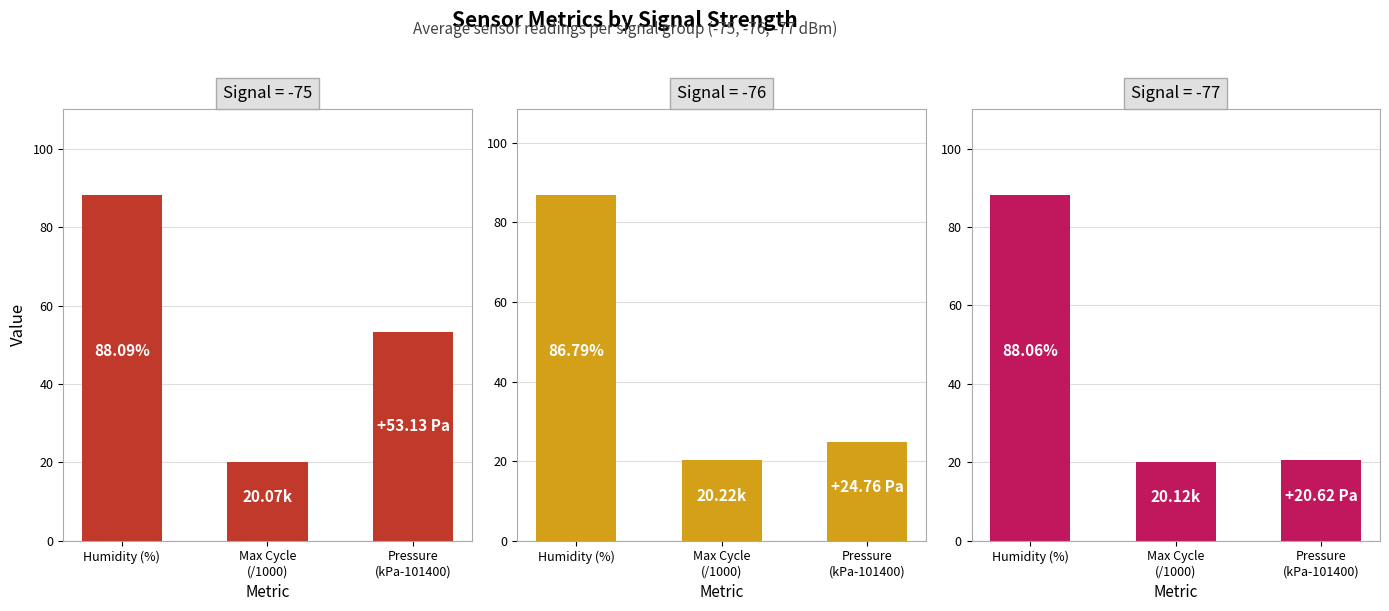

Rank the series at Pressure
(kPa-101400) from highest to lowest value.

Signal -75, Signal -76, Signal -77